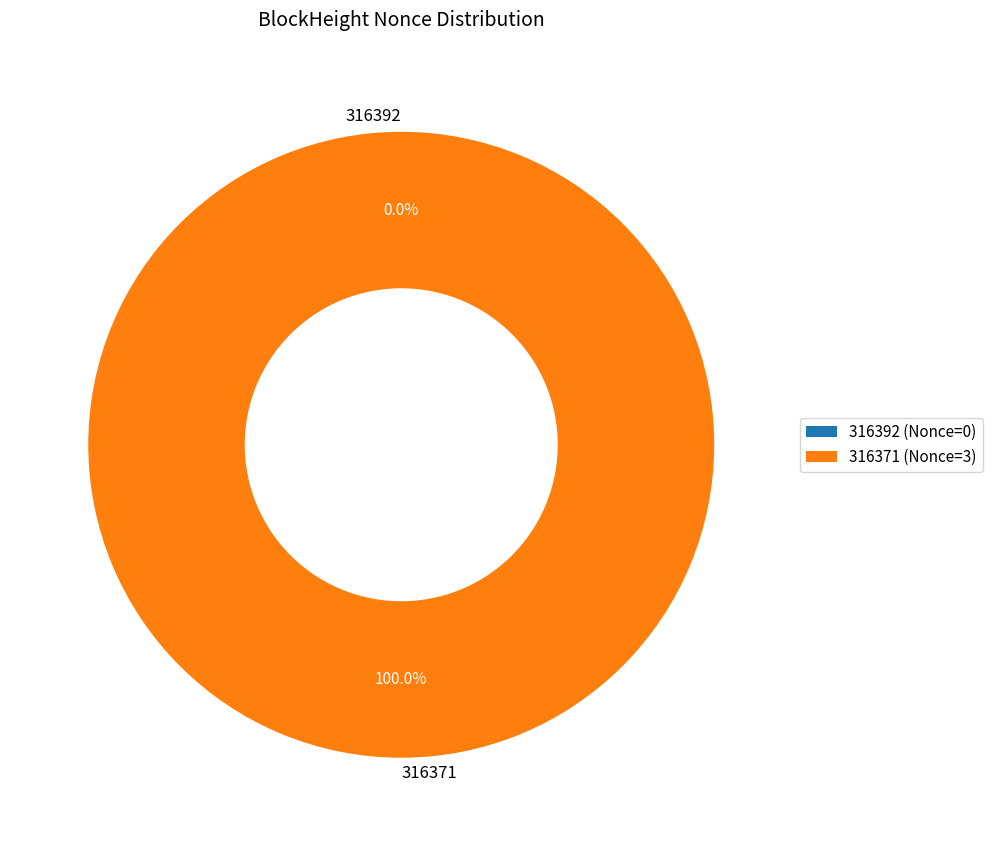

To the nearest percent, what is the difference between the largest and smallest slice percentages?

100%